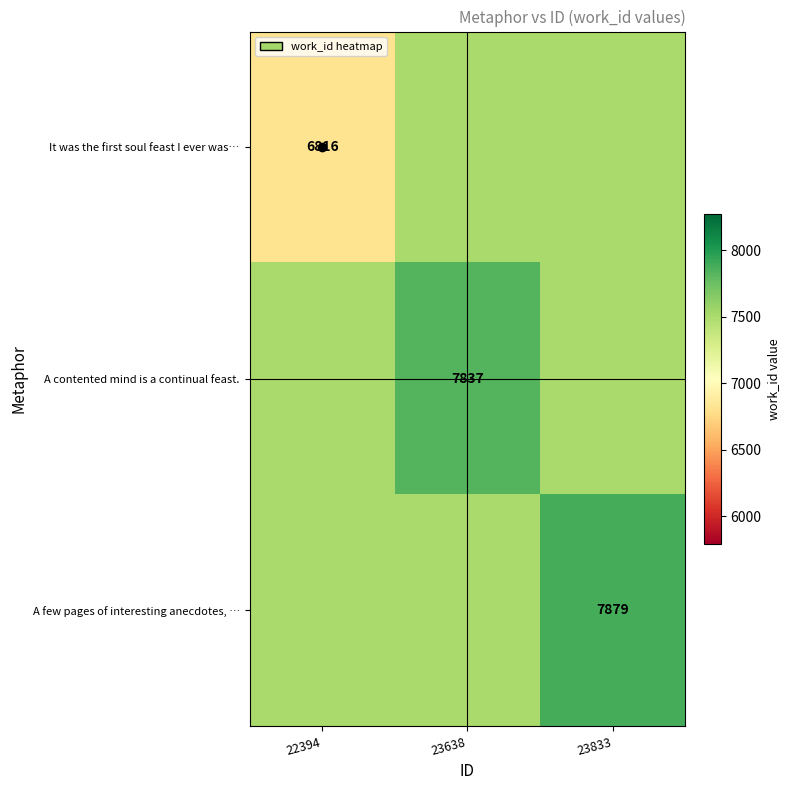

Which label corresponds to the smallest value in the chart?

22394